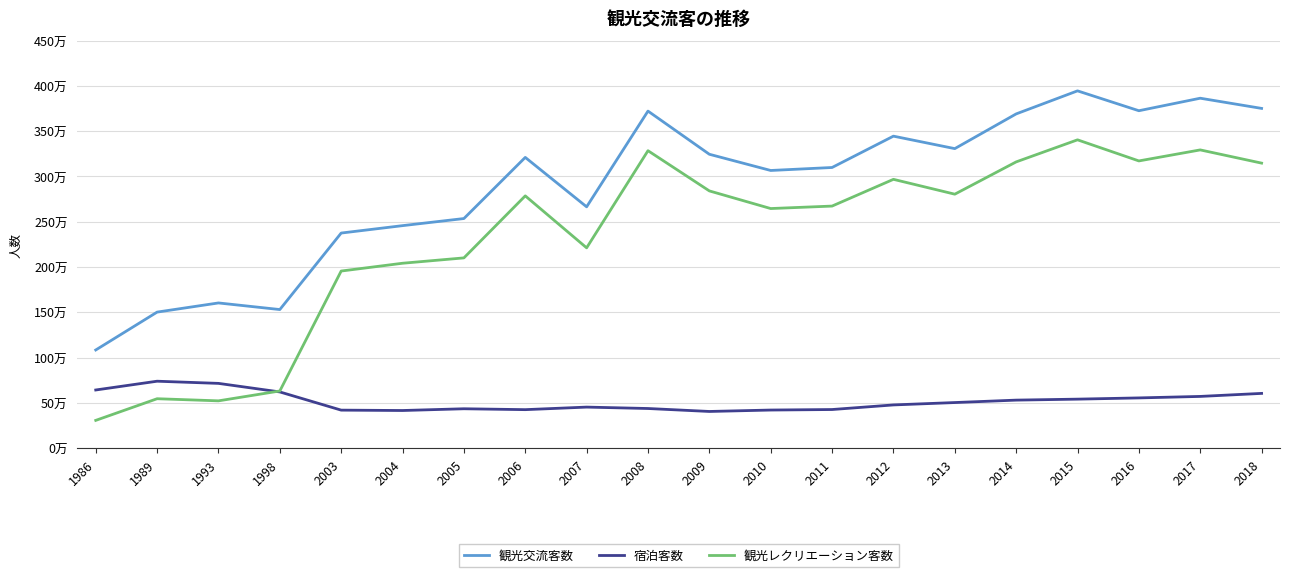

Does the chart display data point markers on the line(s)?

No